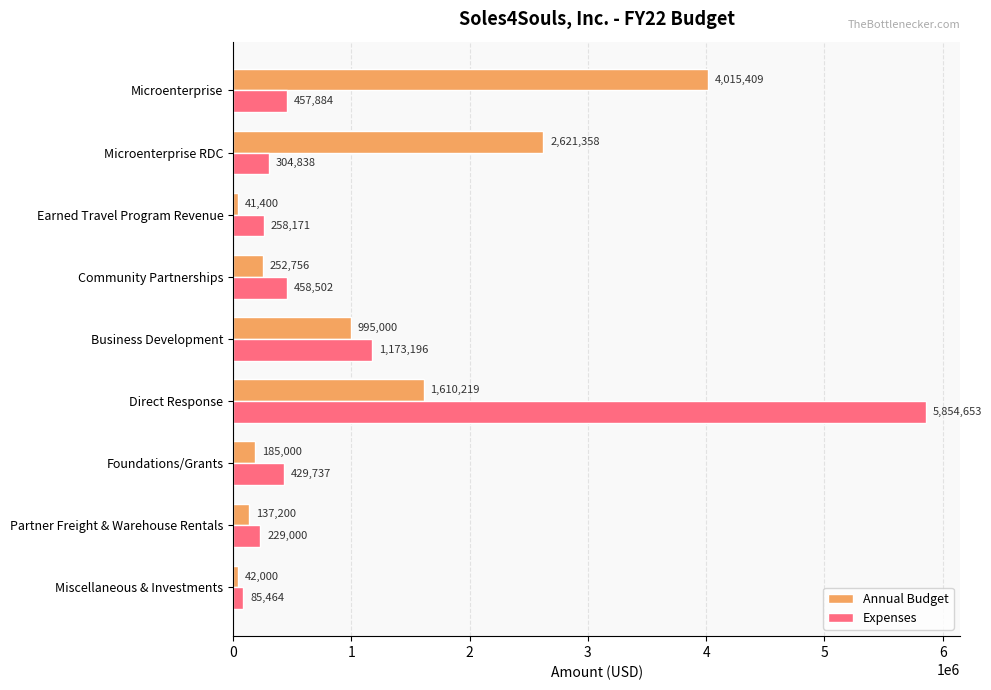

Where is Expenses nearest to the value 2970058?

Business Development